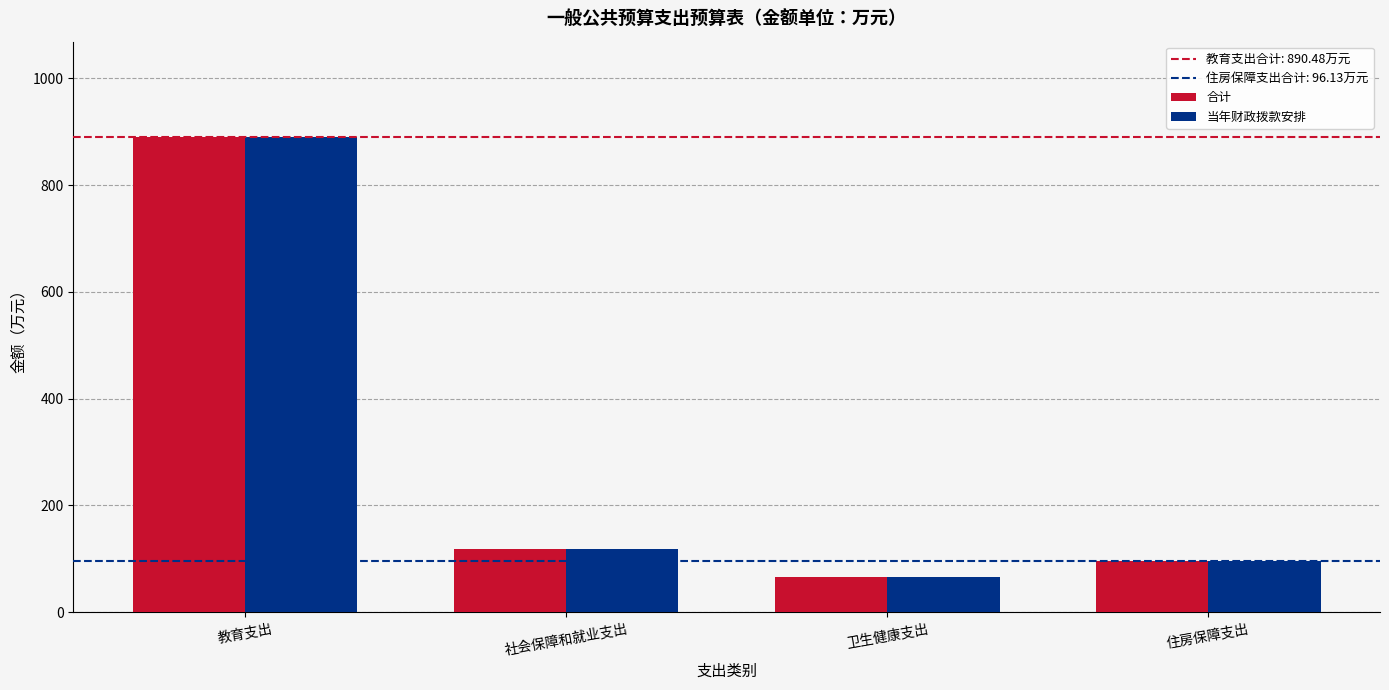

Reading left to right, list all the values displayed in this chart.

合计: 教育支出=890.5	社会保障和就业支出=117.7	卫生健康支出=65.1	住房保障支出=96.1
当年财政拨款安排: 教育支出=890.5	社会保障和就业支出=117.7	卫生健康支出=65.1	住房保障支出=96.1